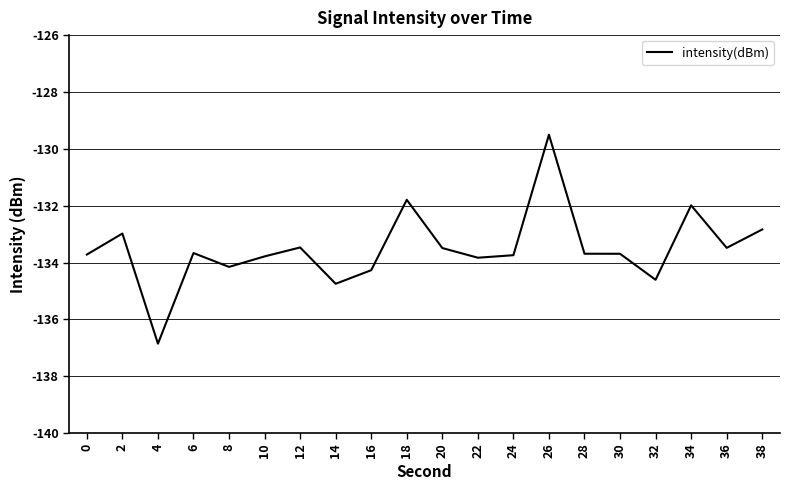

The value at 30 is -133.7. True or false?

True